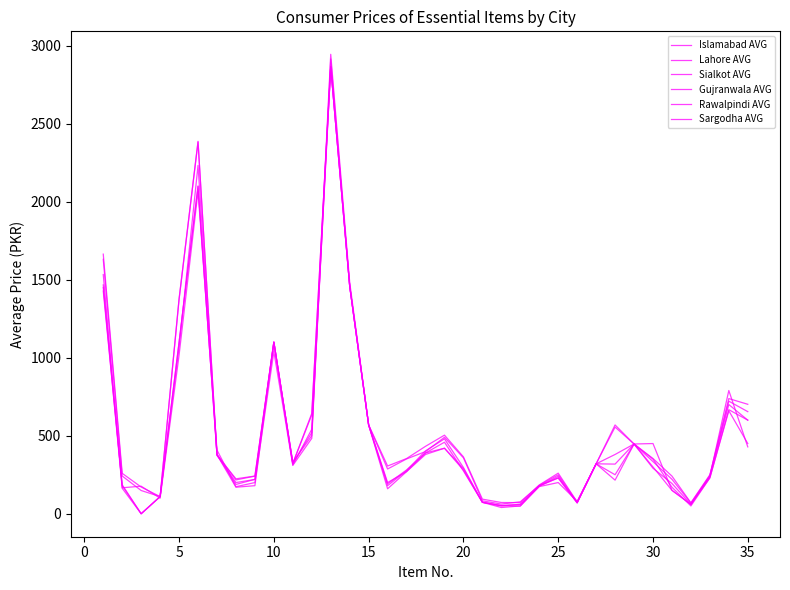

What is the value of the Gujranwala AVG point at the 29th from the left?

447.1